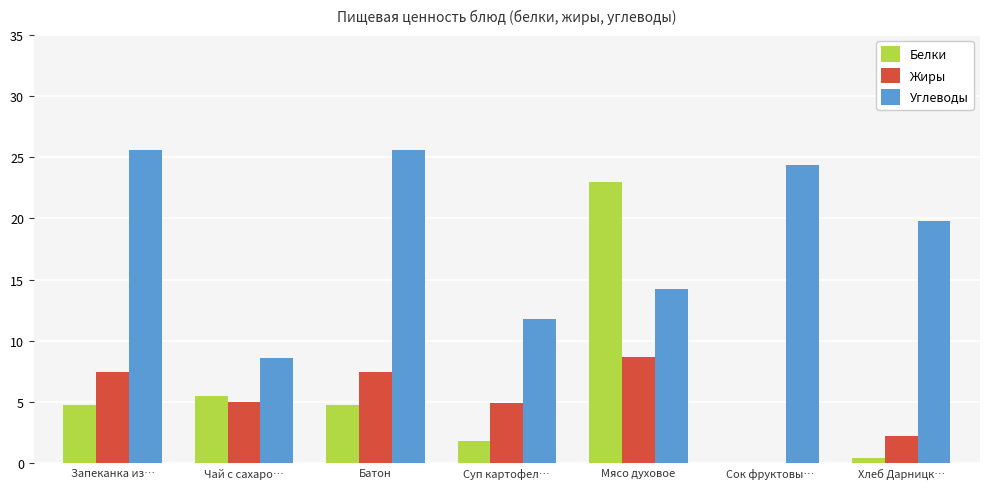

Does the chart contain stacked bars?

No